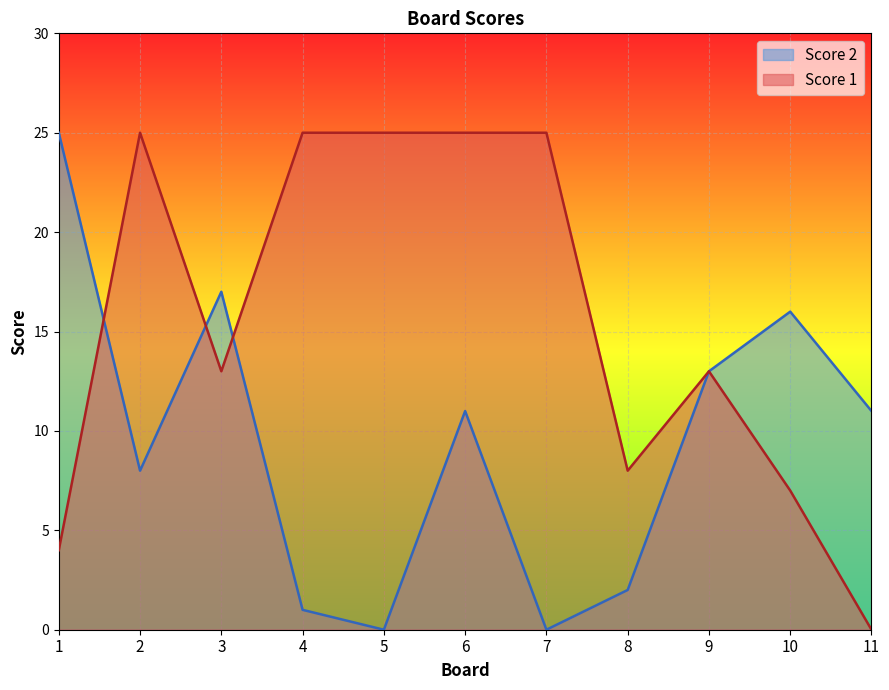

Is it true that Score 1 equals 10 at 10?

False